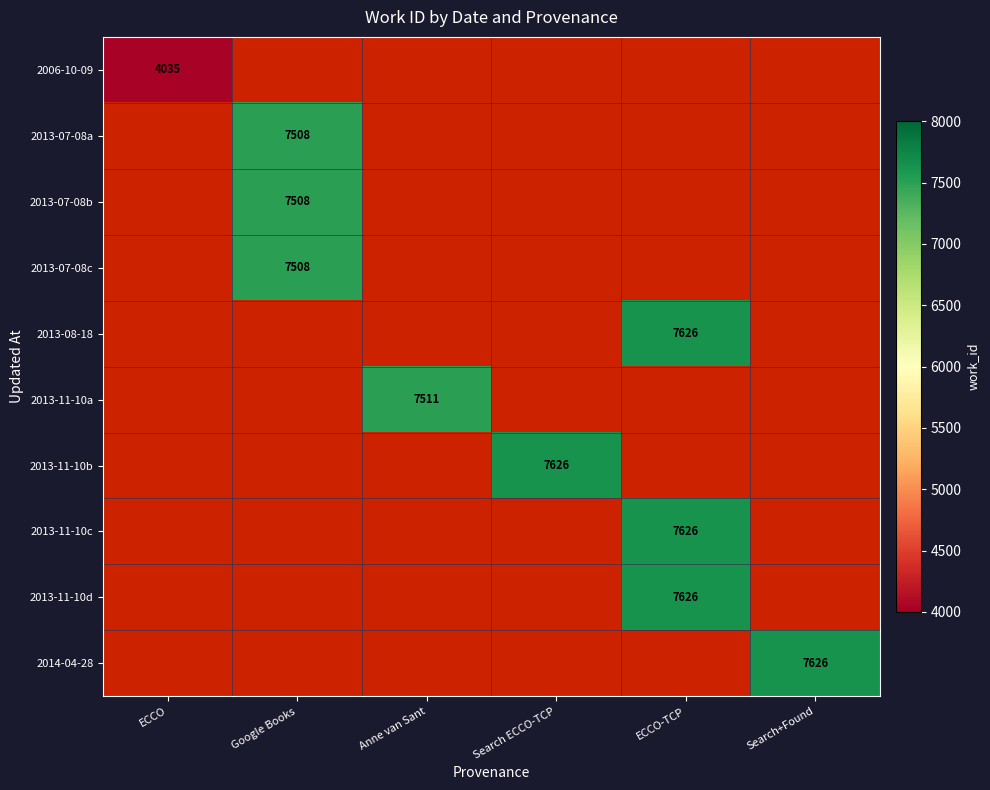

At which label does 2013-11-10b reach its minimum?

ECCO